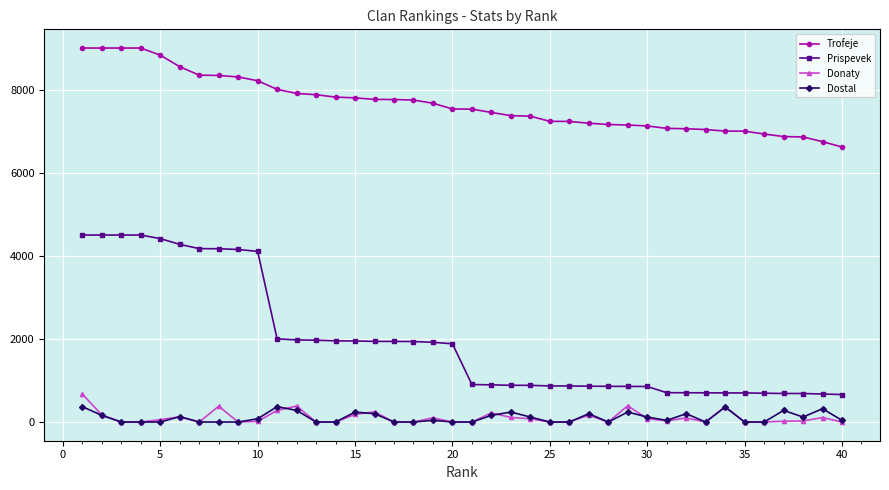

Which series has the largest range (max minus min)?

Prispevek